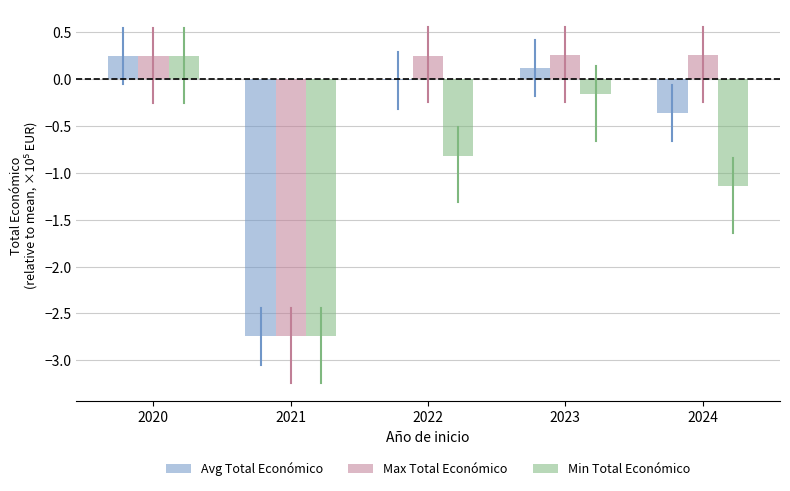

How many categories are shown in the chart?

5